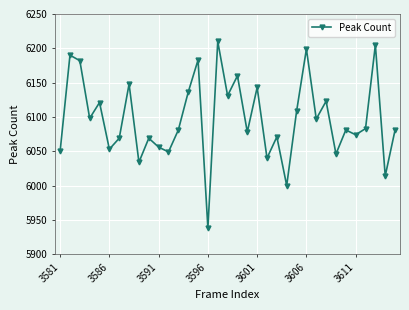

What is the average value?

6097